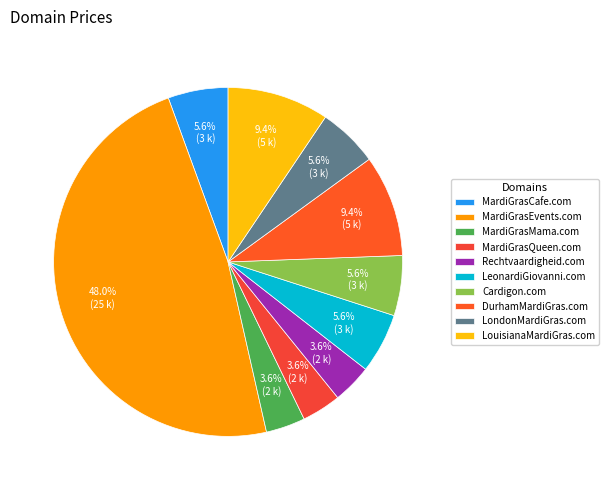

True or false: MardiGrasQueen.com accounts for 13% of the total.

False